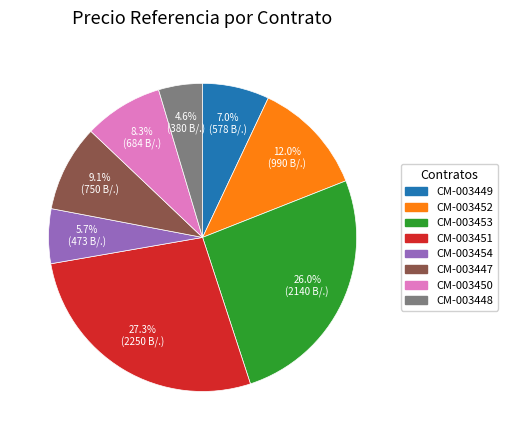

How much of the chart is everything except CM-003454?

94.3%